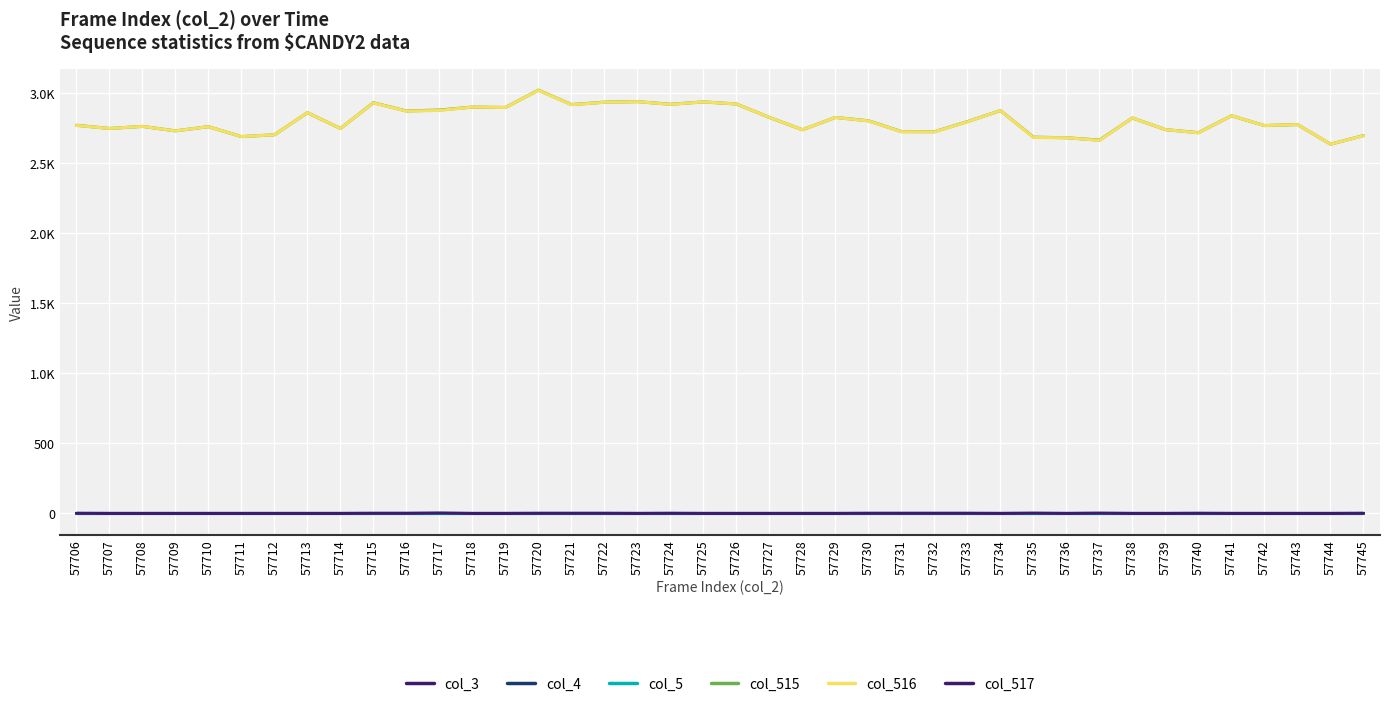

Is it true that col_3 equals 0 at 57722?

True